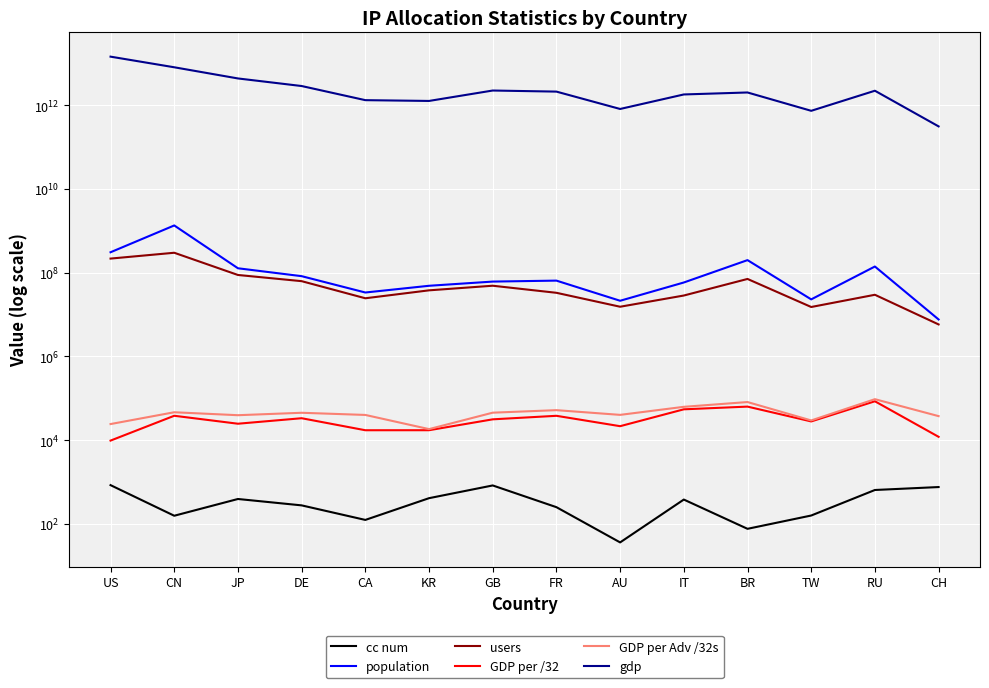

At which category does the chart reach its minimum across all series?

AU